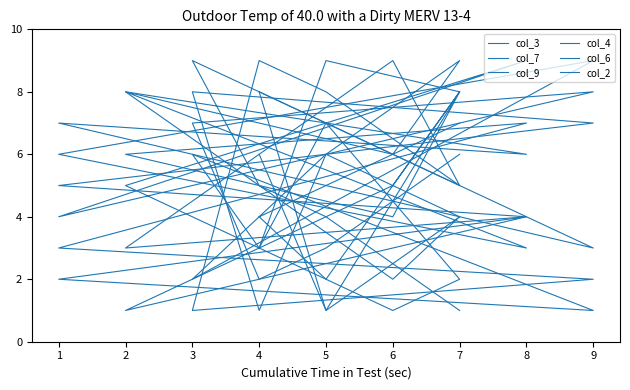

True or false: col_3 has more than 2 interior local peaks.

False